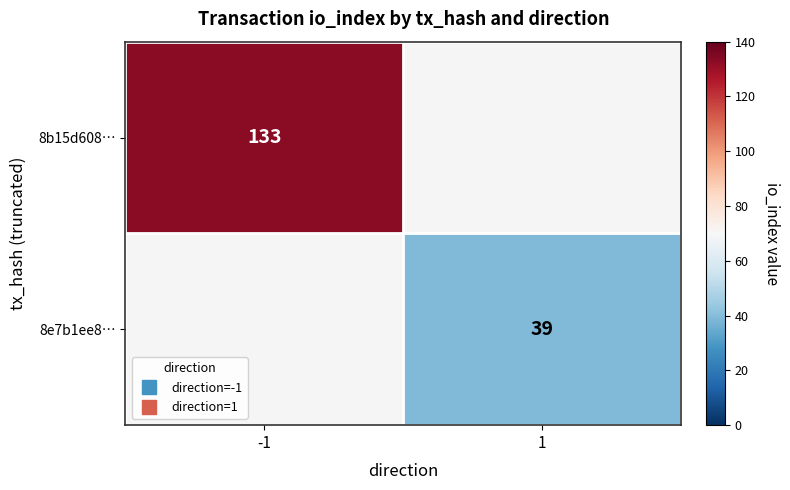

At -1, list the series in order from largest to smallest.

8b15d608…, 8e7b1ee8…